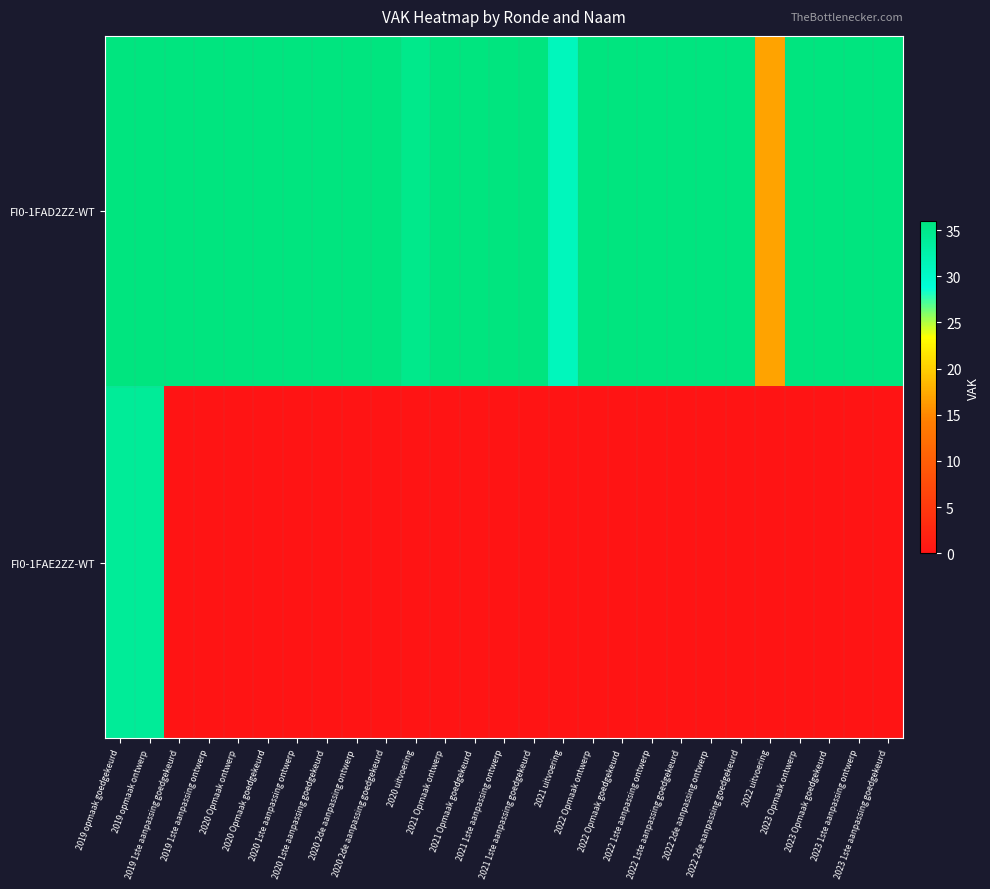

Which series has the largest range (max minus min)?

FI0-1FAE2ZZ-WT